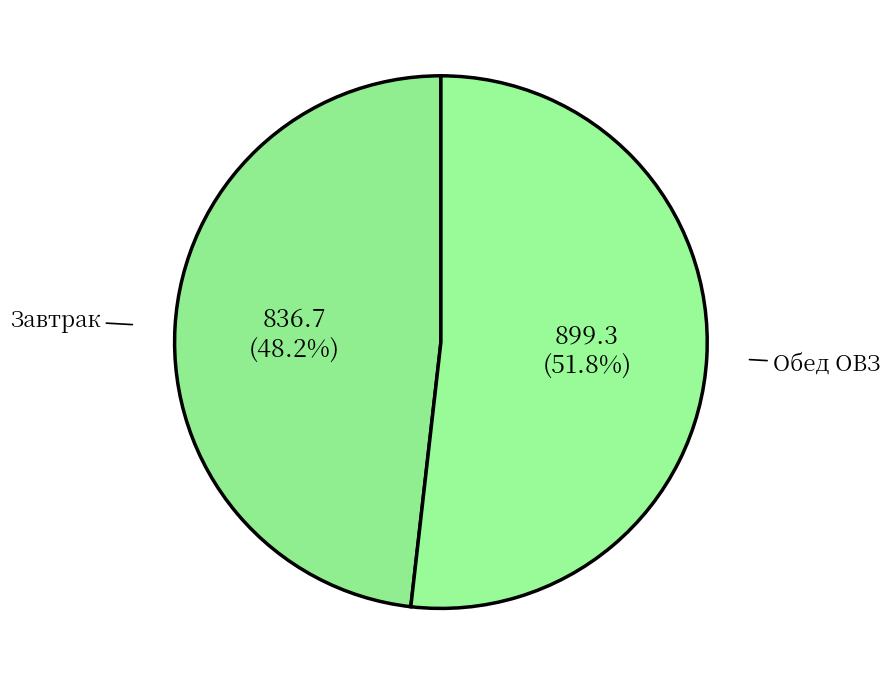

To the nearest percent, what is the average slice percentage?

50%